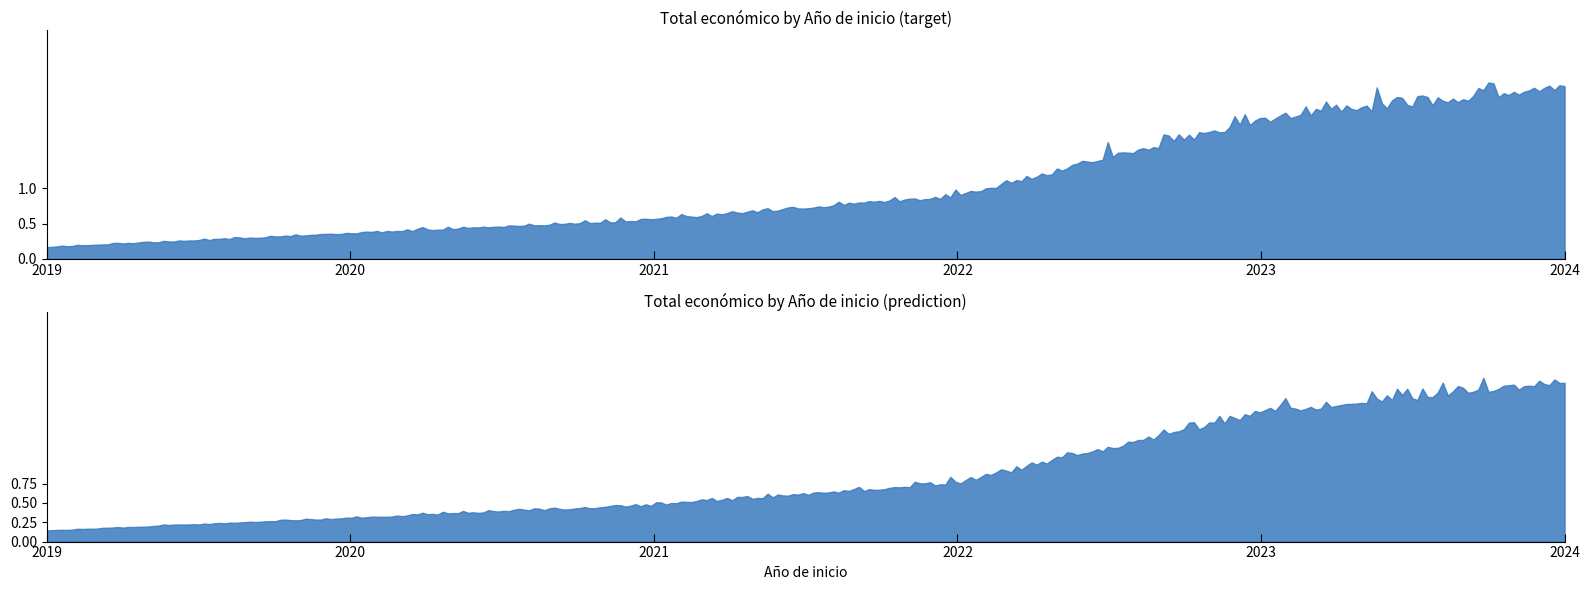

Is it true that the value at 2021 is 543365?

True